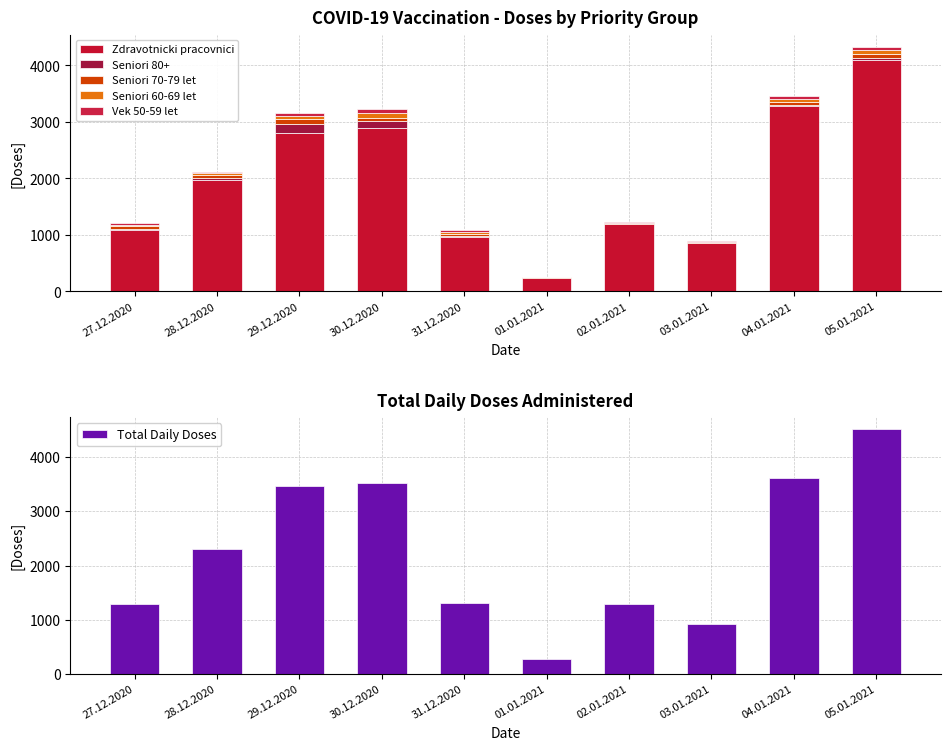

What is the total value across all series at 28.12.2020?

4421